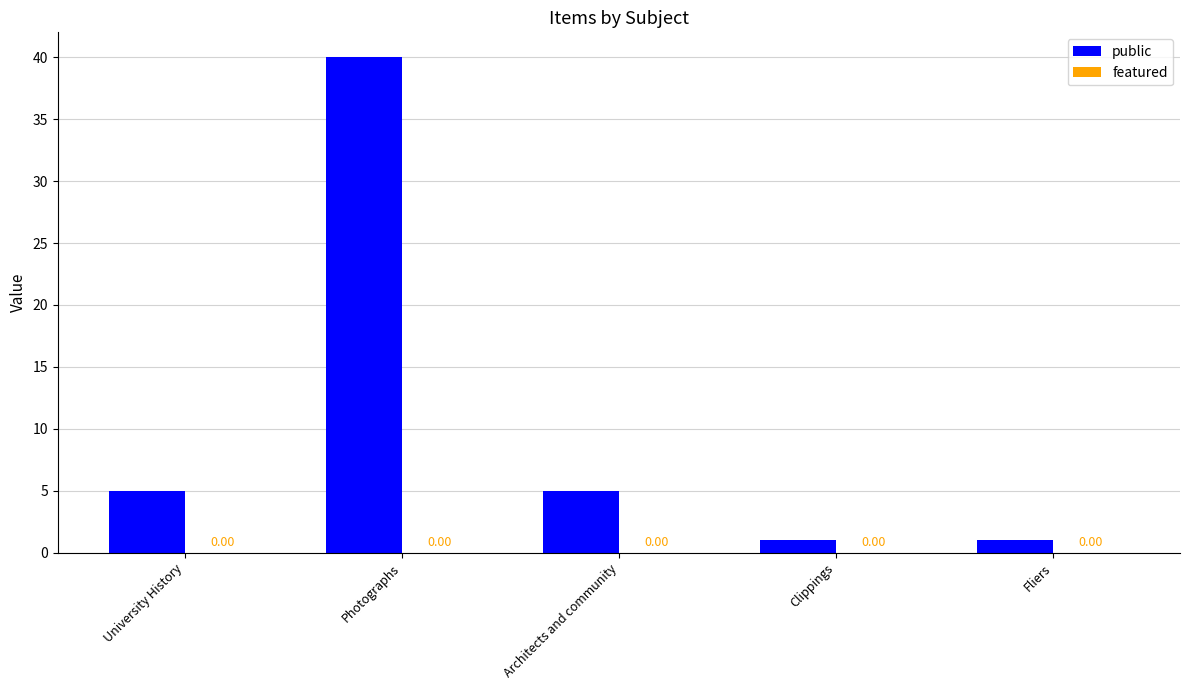

What position from the left is Fliers?

5